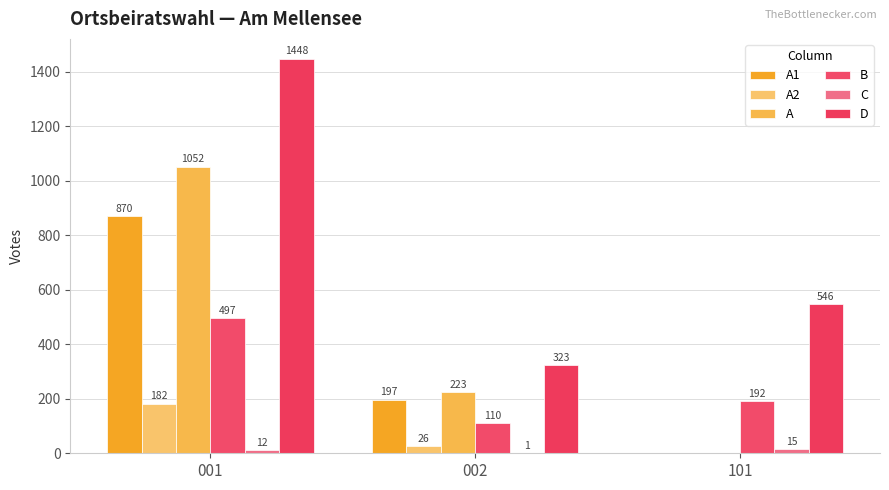

True or false: D has a value of 1448 at 001.

True